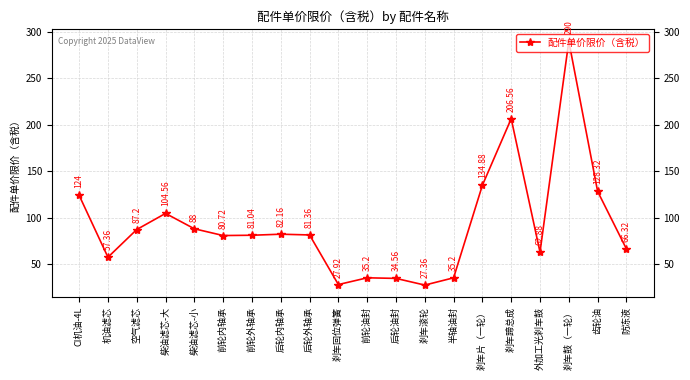

How many lines are shown in the chart?

1